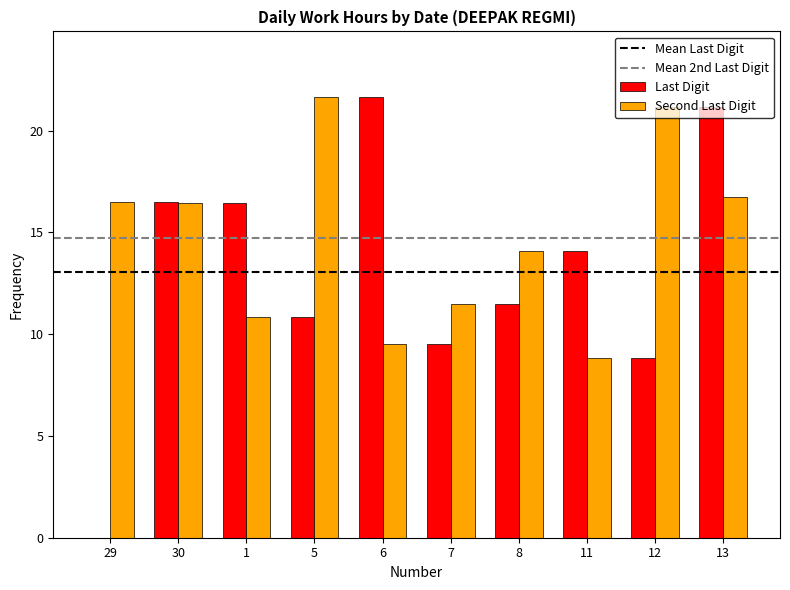

Where is Second Last Digit nearest to the value 15?

8